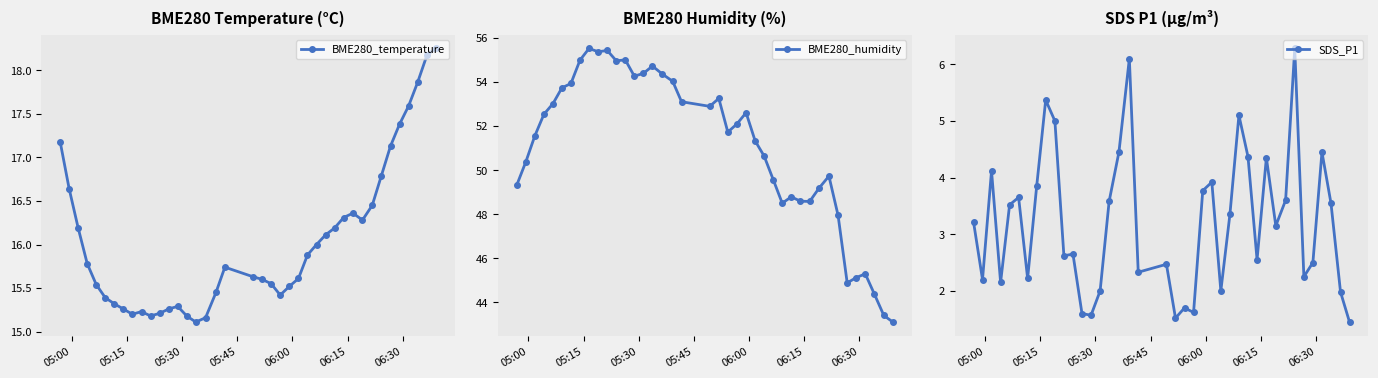

How many data points does each series have?

40